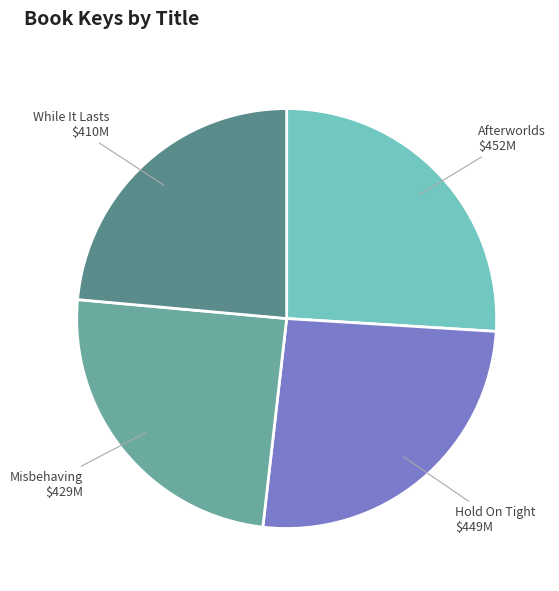

Which has a higher value, While It Lasts or Afterworlds?

Afterworlds